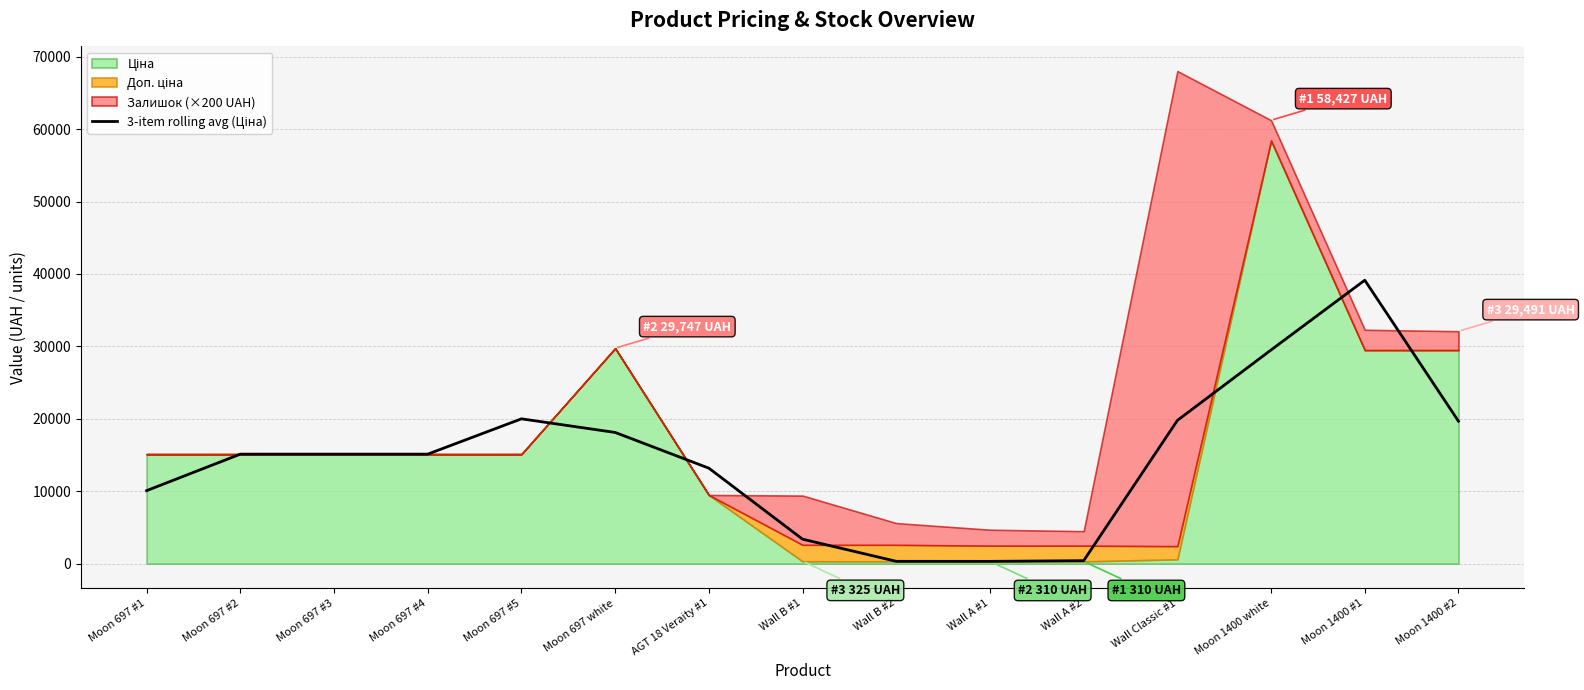

What is the label of the 1st point from the left?

Moon 697 #1